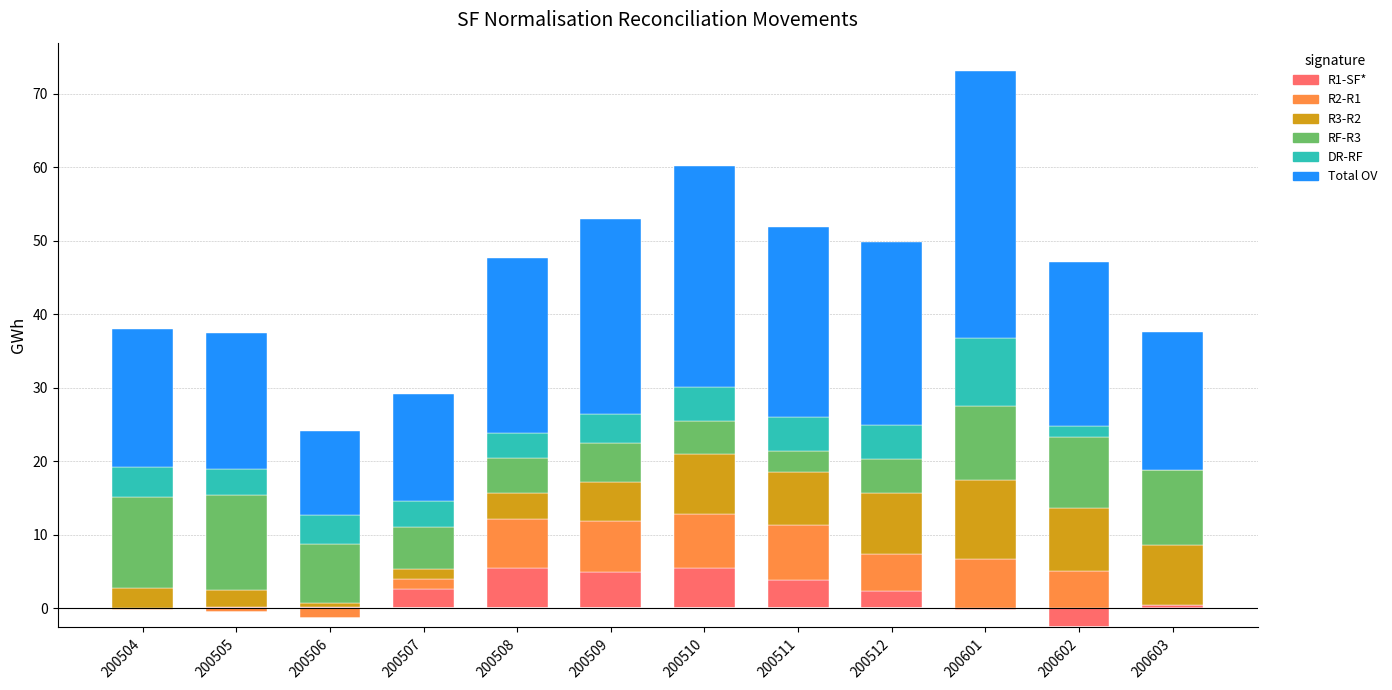

True or false: Total OV has a value of 8.5 at 200602.

False